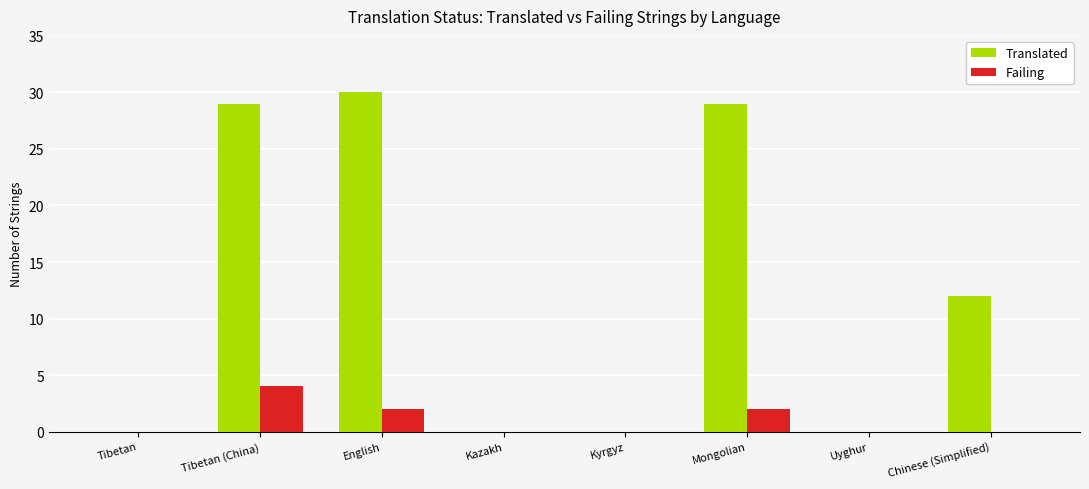

Does the chart contain stacked bars?

No